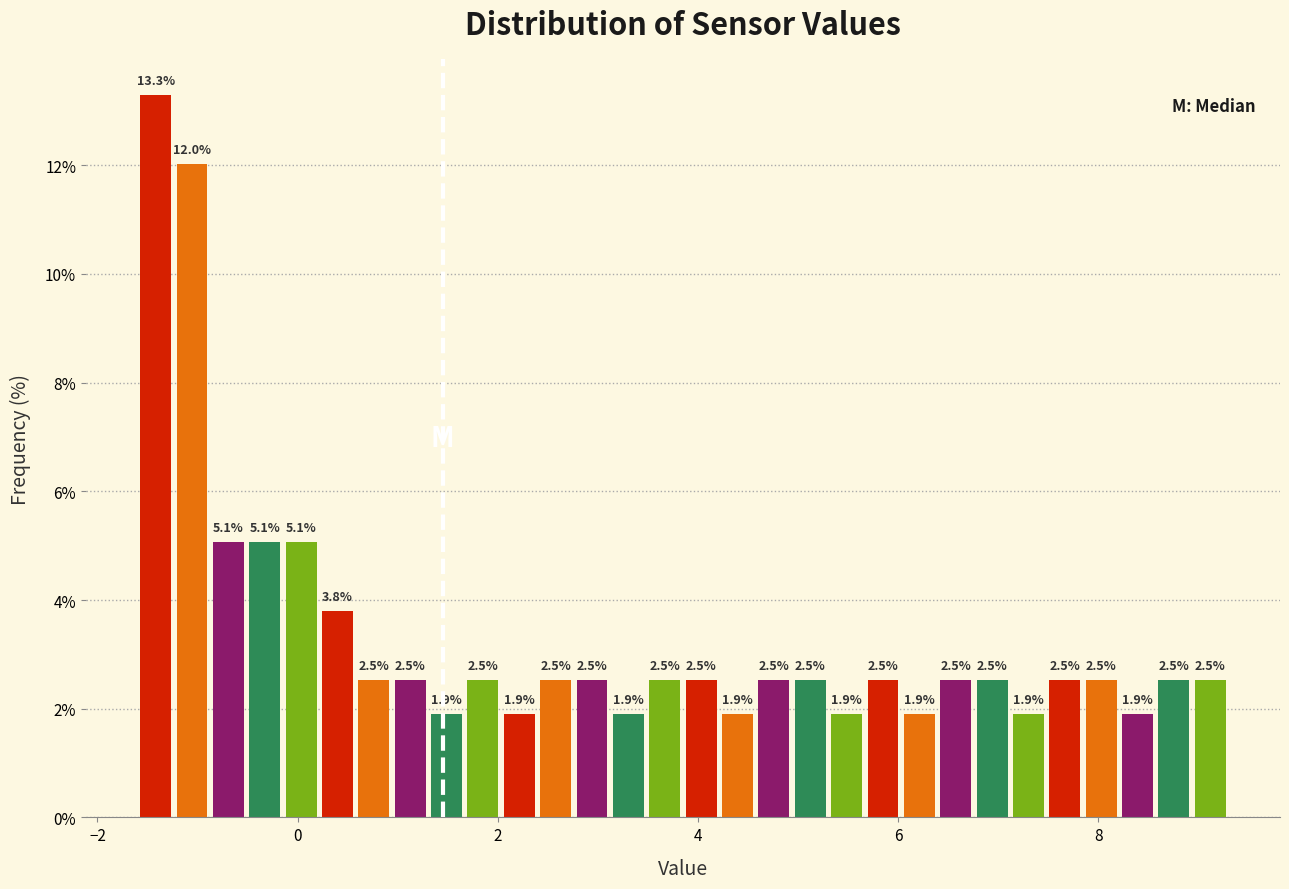

Read against the x-axis, roughly where is the centre of the tallest bar?

-1.4